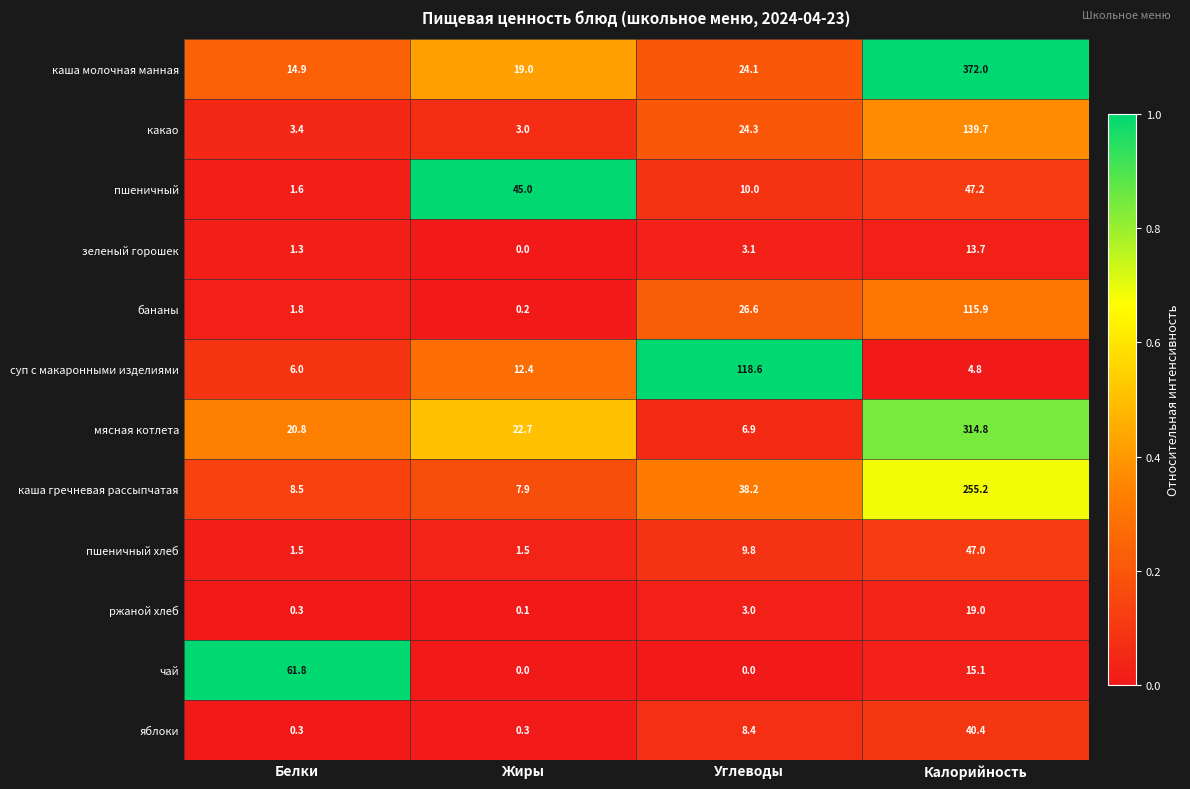

What is the average value of the каша гречневая рассыпчатая series?

77.5